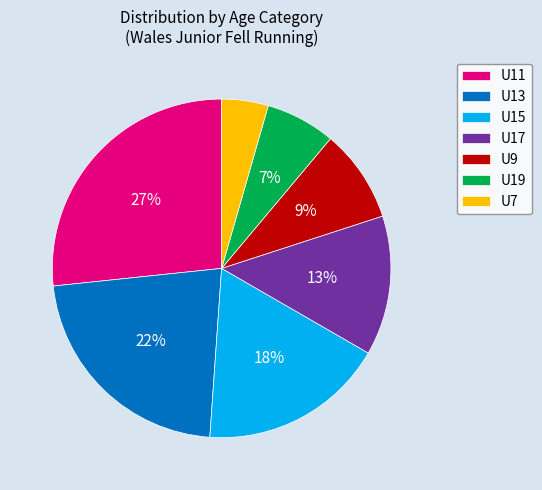

Which has a higher value, U19 or U13?

U13